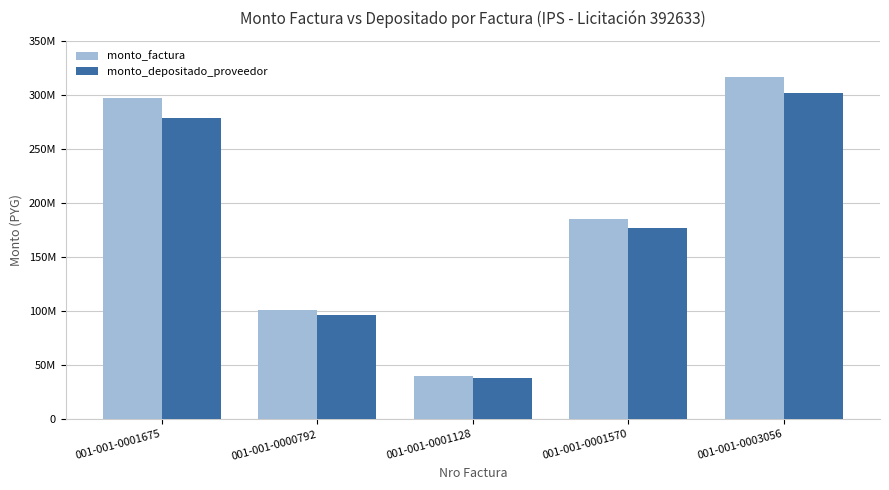

Which has a higher value, 001-001-0001675 or 001-001-0003056?

001-001-0003056